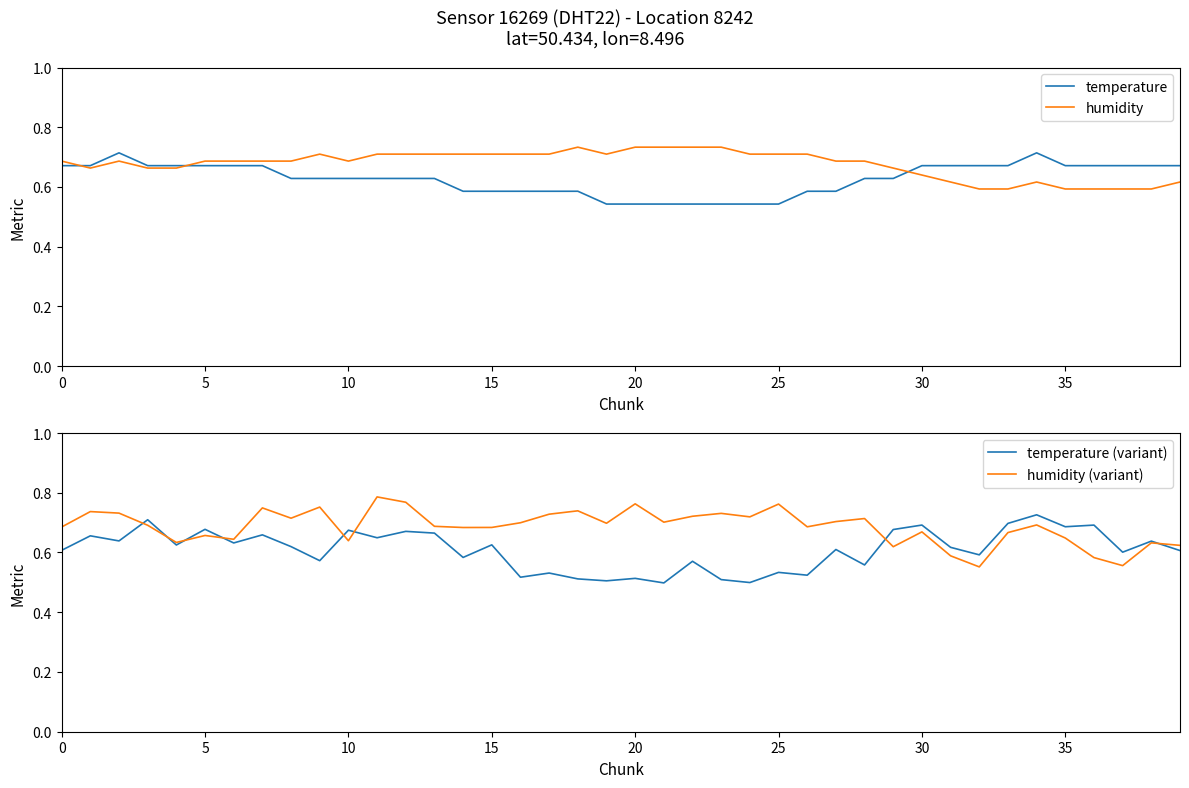

Reading left to right, list all the values displayed in this chart.

temperature: 0.7	0.7	0.7	0.7	0.7	0.7	0.7	0.7	0.6	0.6	0.6	0.6	0.6	0.6	0.6	0.6	0.6	0.6	0.6	0.5	0.5	0.5	0.5	0.5	0.5	0.5	0.6	0.6	0.6	0.6	0.7	0.7	0.7	0.7	0.7	0.7	0.7	0.7	0.7	0.7
humidity: 0.7	0.7	0.7	0.7	0.7	0.7	0.7	0.7	0.7	0.7	0.7	0.7	0.7	0.7	0.7	0.7	0.7	0.7	0.7	0.7	0.7	0.7	0.7	0.7	0.7	0.7	0.7	0.7	0.7	0.7	0.6	0.6	0.6	0.6	0.6	0.6	0.6	0.6	0.6	0.6
temperature (variant): 0.6	0.7	0.6	0.7	0.6	0.7	0.6	0.7	0.6	0.6	0.7	0.6	0.7	0.7	0.6	0.6	0.5	0.5	0.5	0.5	0.5	0.5	0.6	0.5	0.5	0.5	0.5	0.6	0.6	0.7	0.7	0.6	0.6	0.7	0.7	0.7	0.7	0.6	0.6	0.6
humidity (variant): 0.7	0.7	0.7	0.7	0.6	0.7	0.6	0.7	0.7	0.8	0.6	0.8	0.8	0.7	0.7	0.7	0.7	0.7	0.7	0.7	0.8	0.7	0.7	0.7	0.7	0.8	0.7	0.7	0.7	0.6	0.7	0.6	0.6	0.7	0.7	0.6	0.6	0.6	0.6	0.6